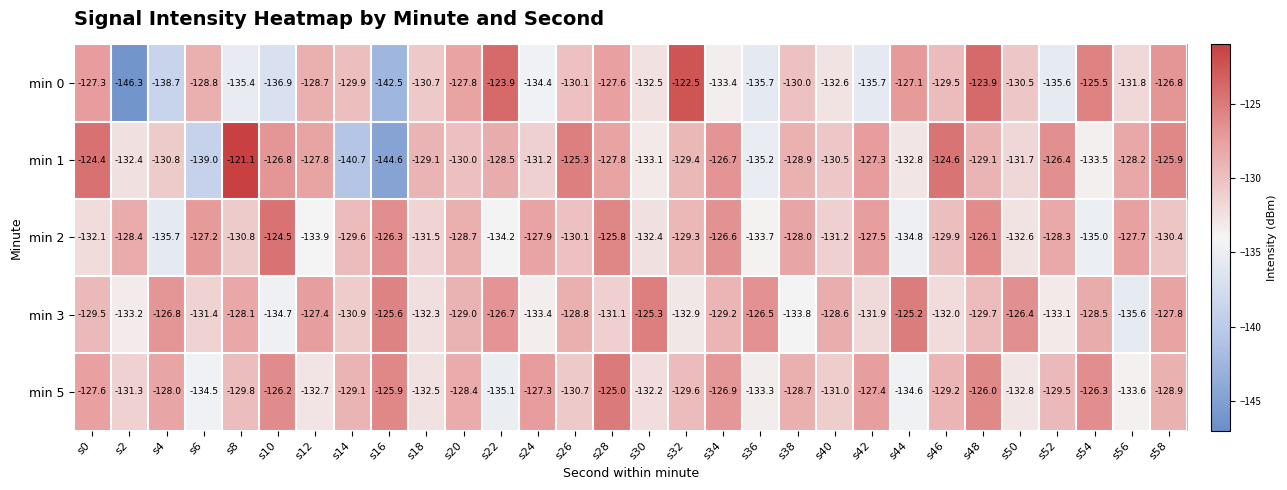

How many series are shown in this chart?

5